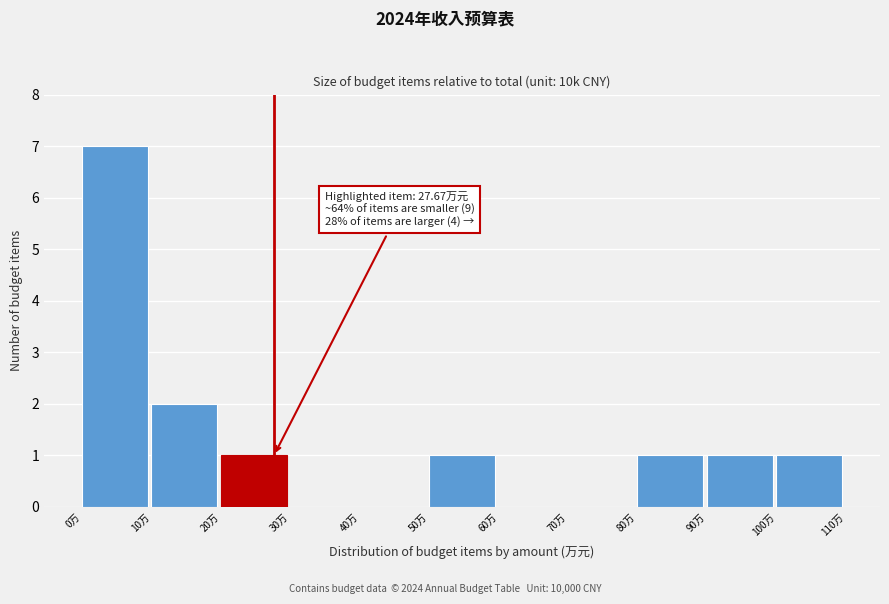

Over which range of the x-axis is the bar tallest?

0 to 10